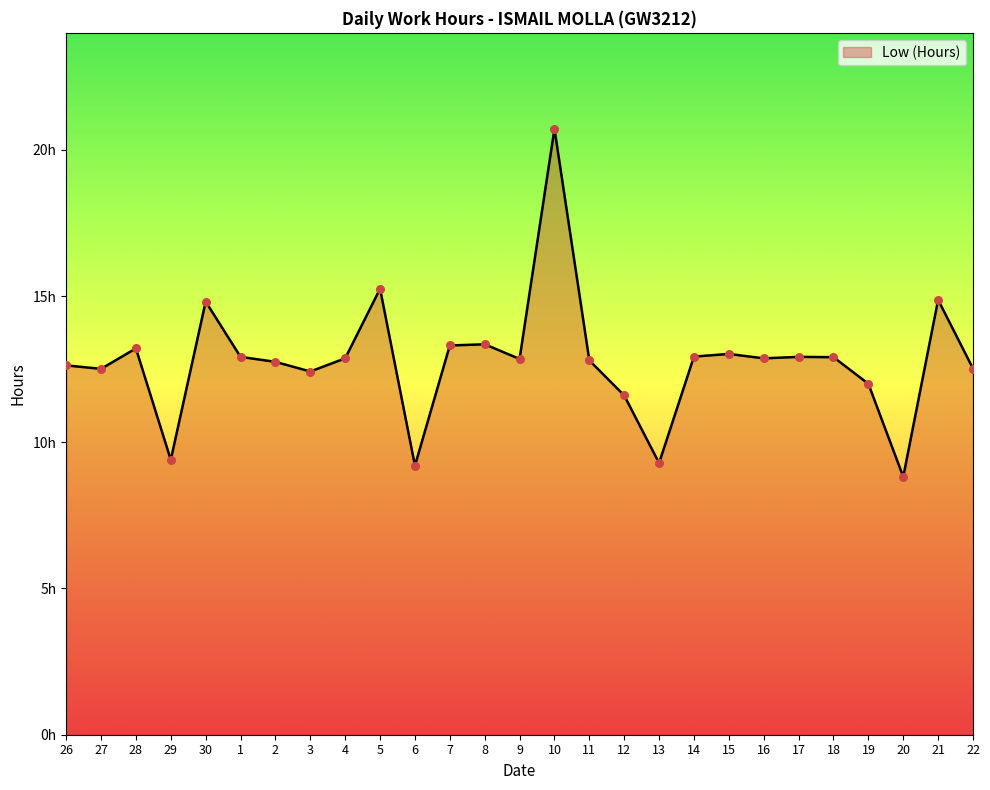

What is the change in value from 2 to 3?

-0.3